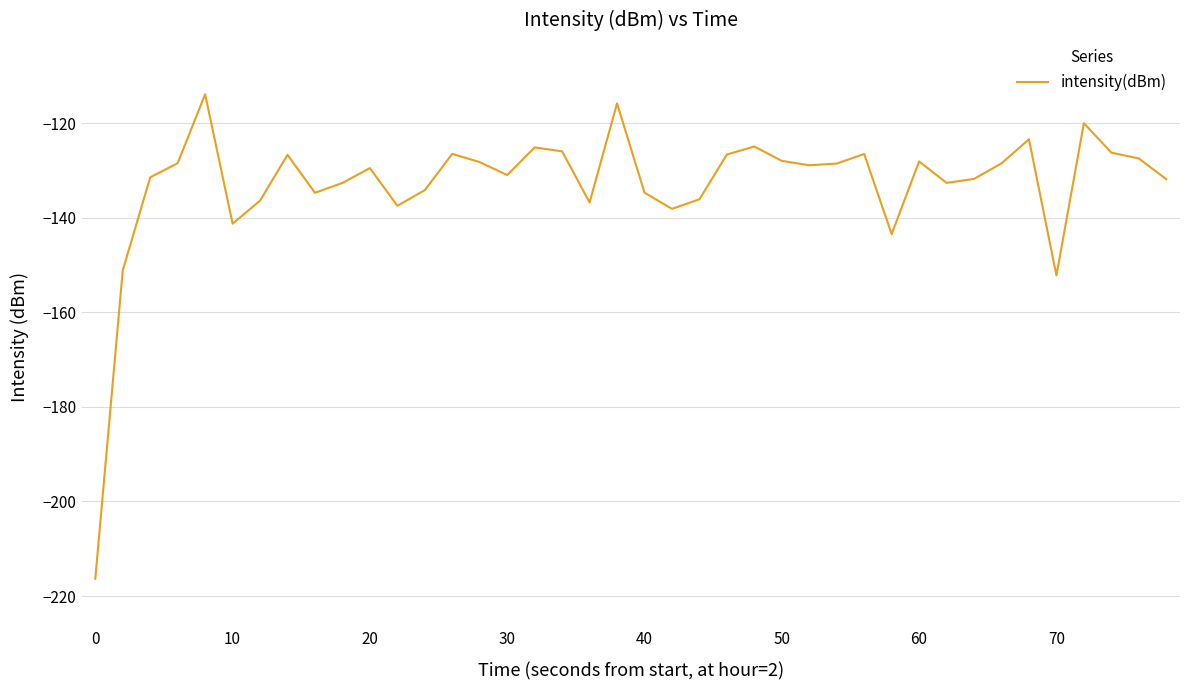

How many lines are shown in the chart?

1